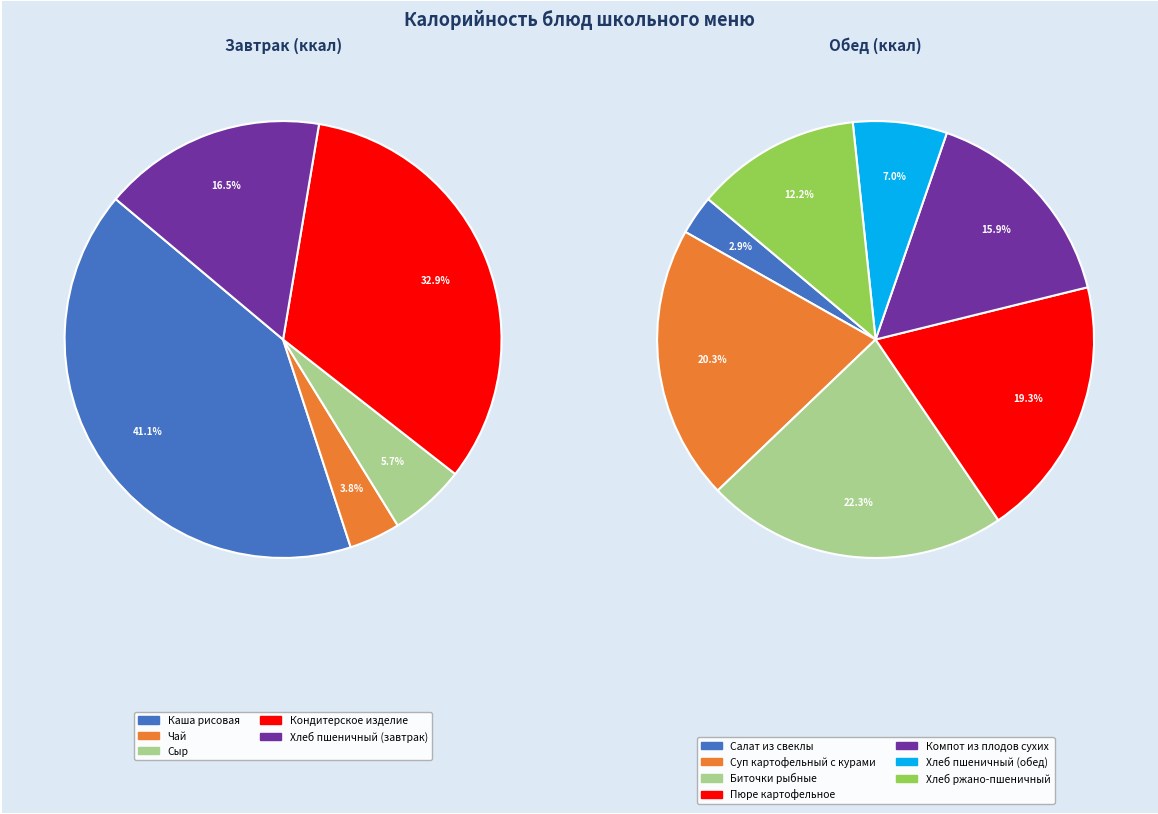

Is there a majority slice in this chart?

No